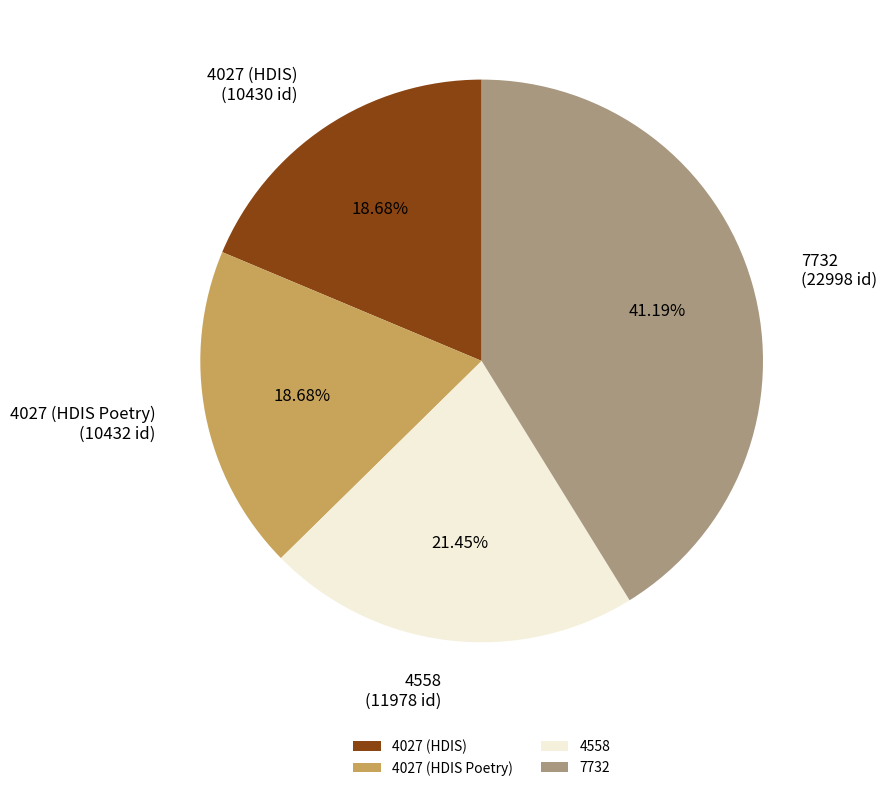

Does any single category account for the majority?

No